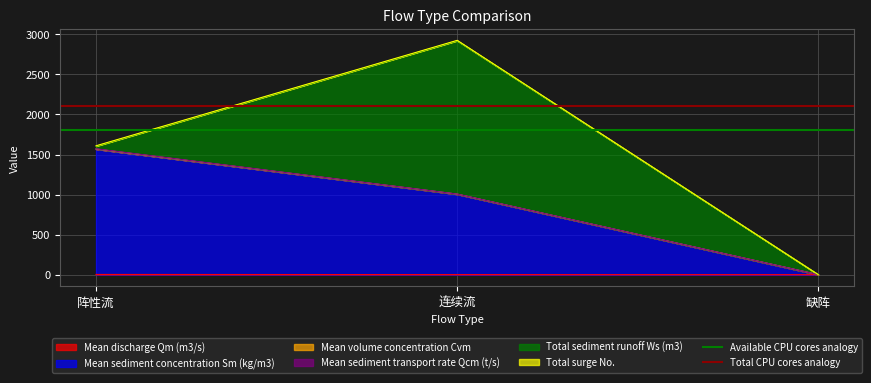

What is the label of the 1st point from the left?

阵性流